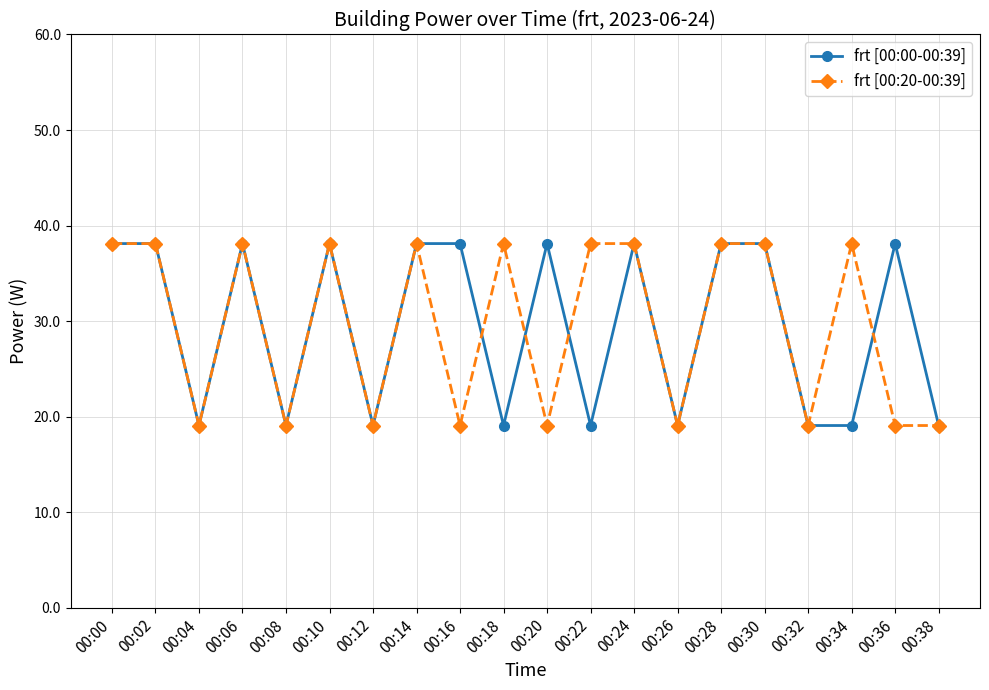

Is the value of frt [00:00-00:39] at 00:38 greater than the value of frt [00:20-00:39] at 00:02?

No